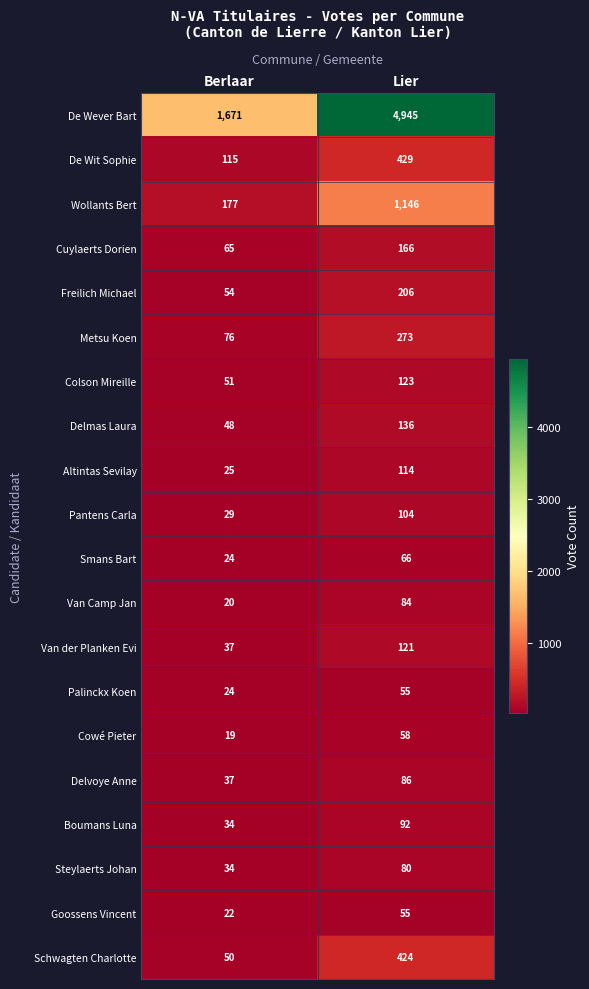

How many series are shown in this chart?

20